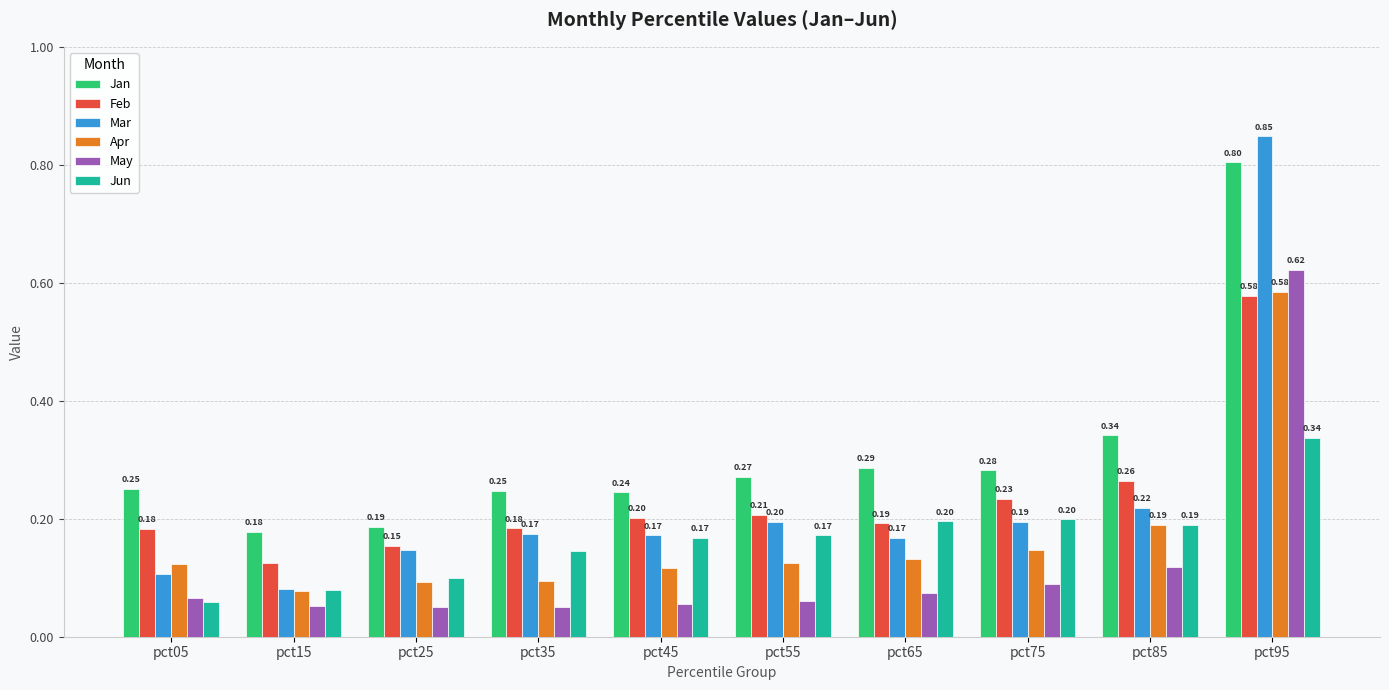

What is the average value of the Feb series?

0.2